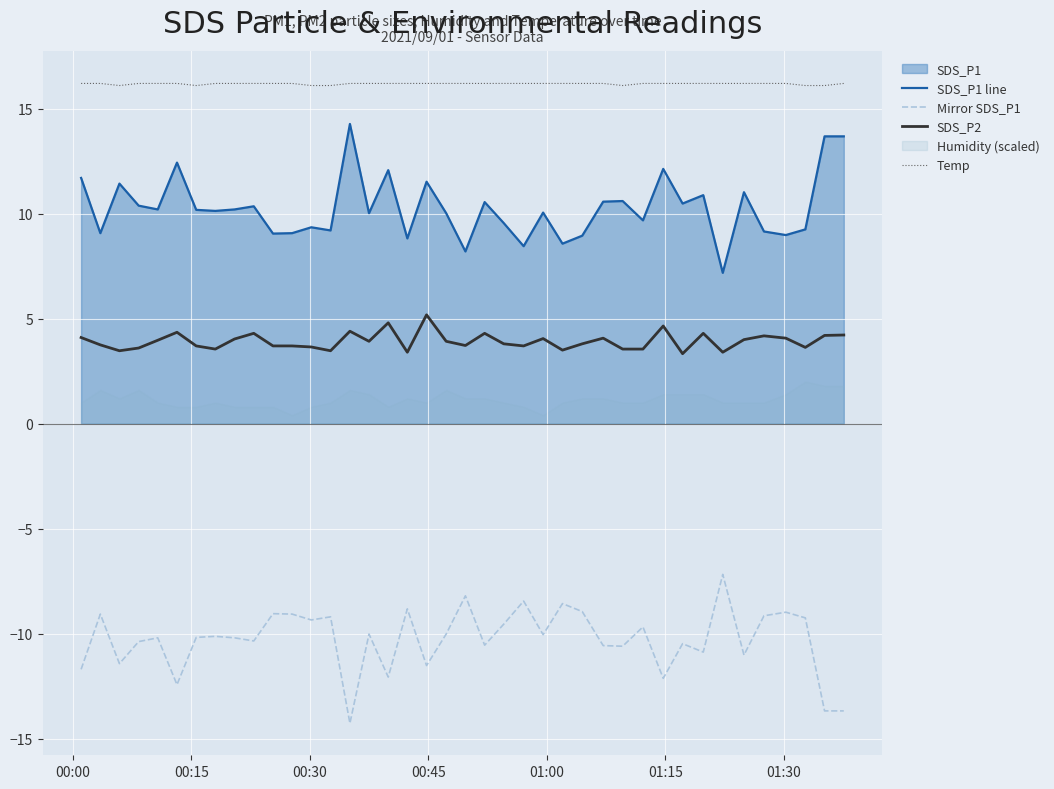

What is the lowest value of the Temp series?

16.1